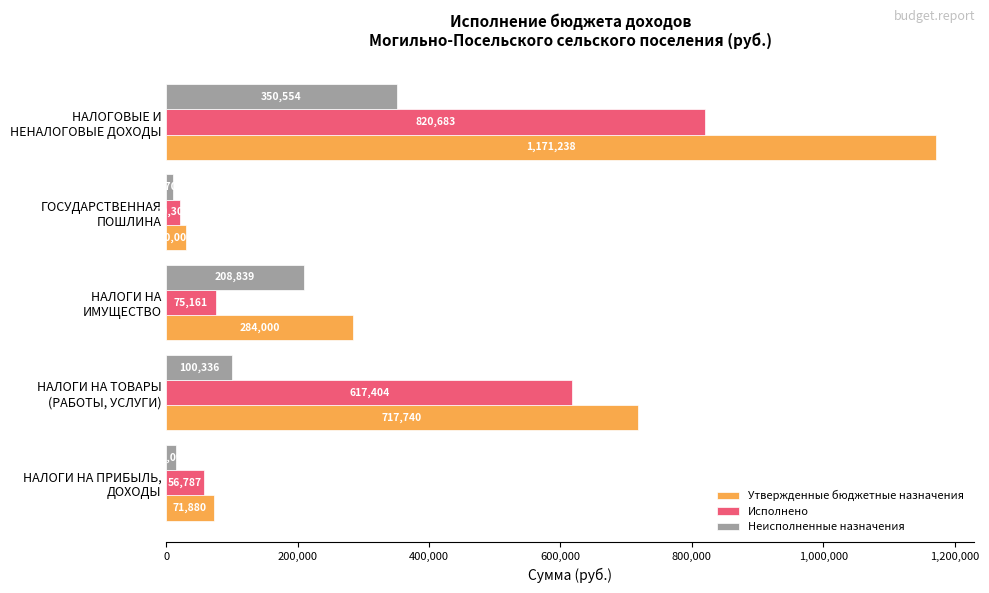

What is the sum of all Неисполненные назначения values?

684523.0